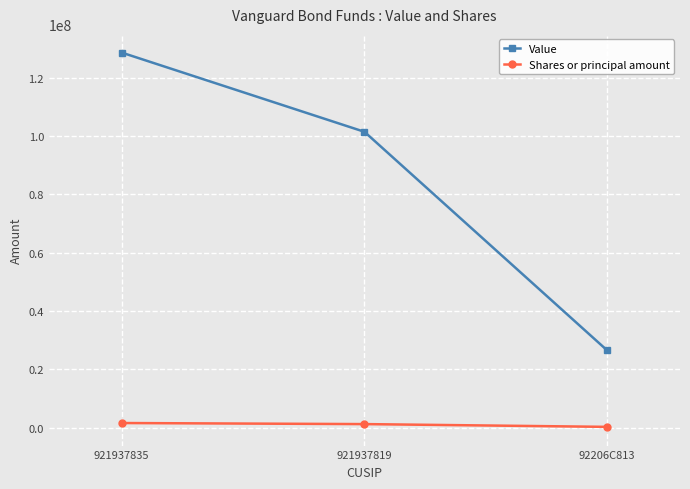

What is the label of the 2nd point from the right?

921937819